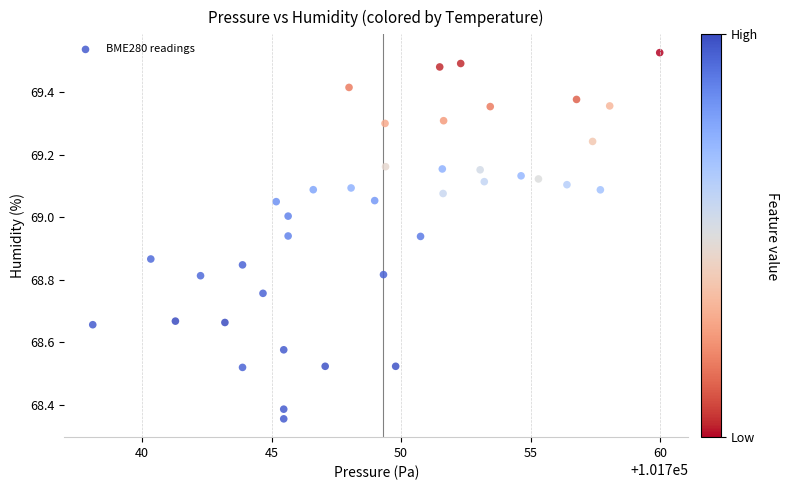

What is the range of Y values (max minus min)?

1.2